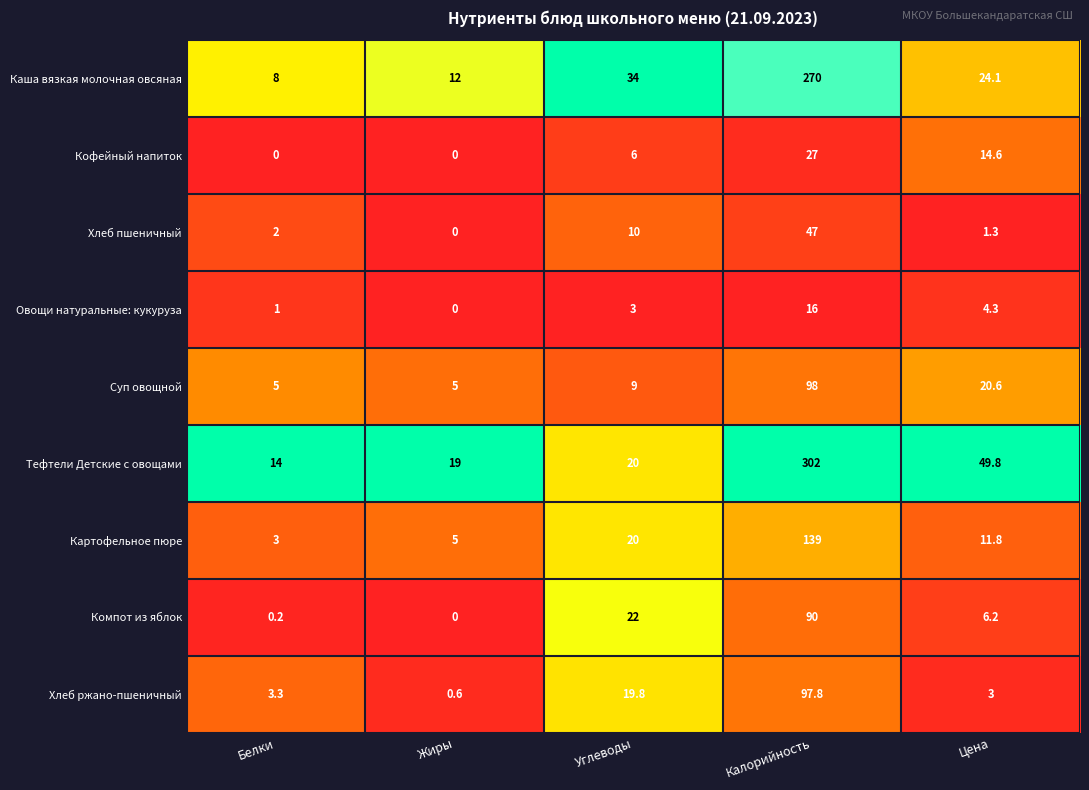

How many categories are shown in the chart?

5